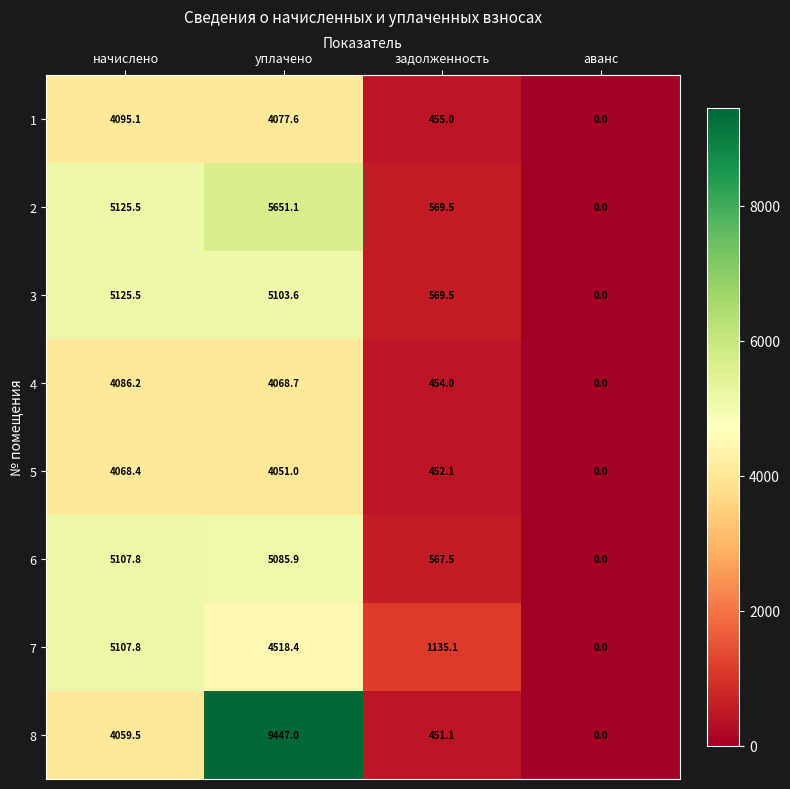

The value of 3 at задолженность is 1015.7. True or false?

False